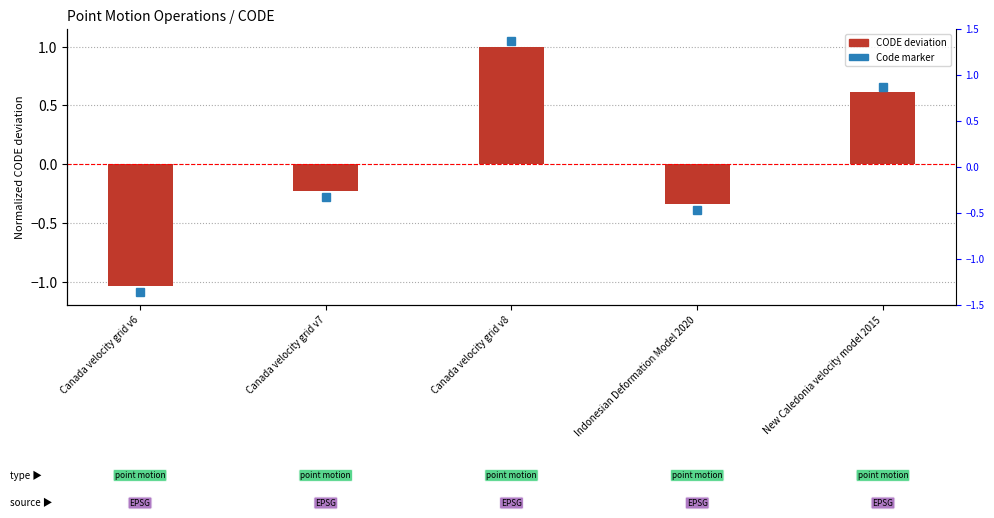

What is the approximate value at New Caledonia velocity model 2015?

0.6